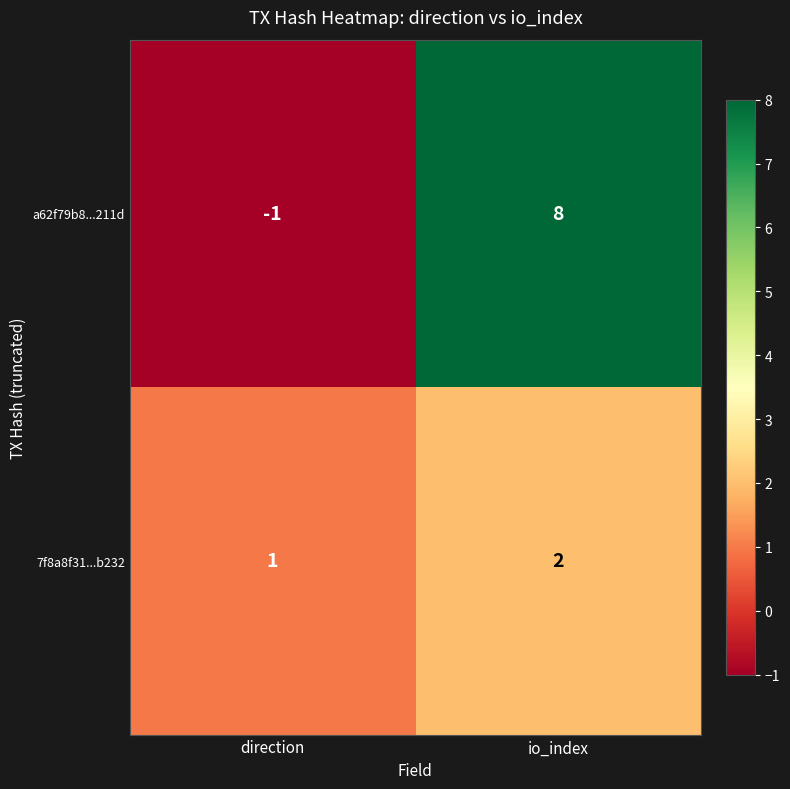

List the labels in order of a62f79b8...211d value, largest first.

io_index, direction